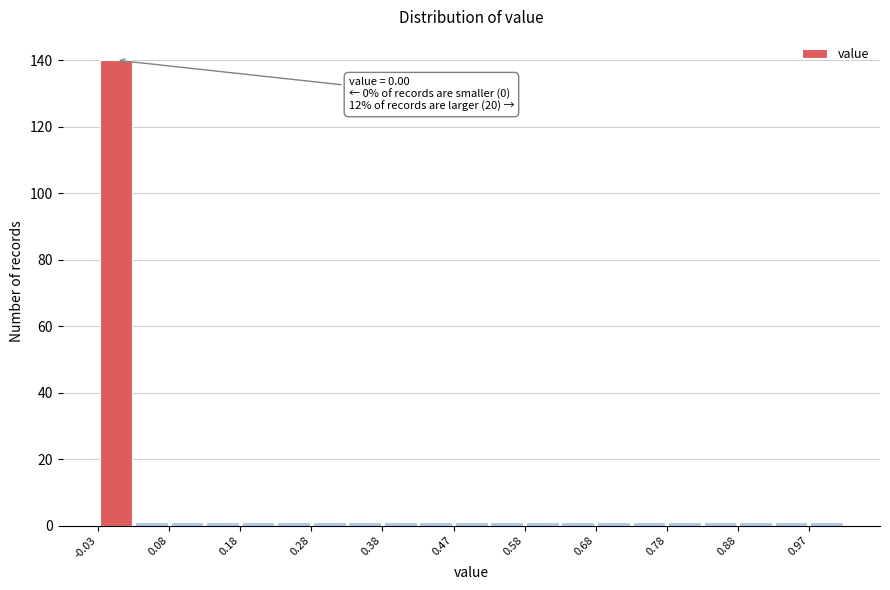

Which range on the x-axis has the tallest bar?

-0.025 to 0.025